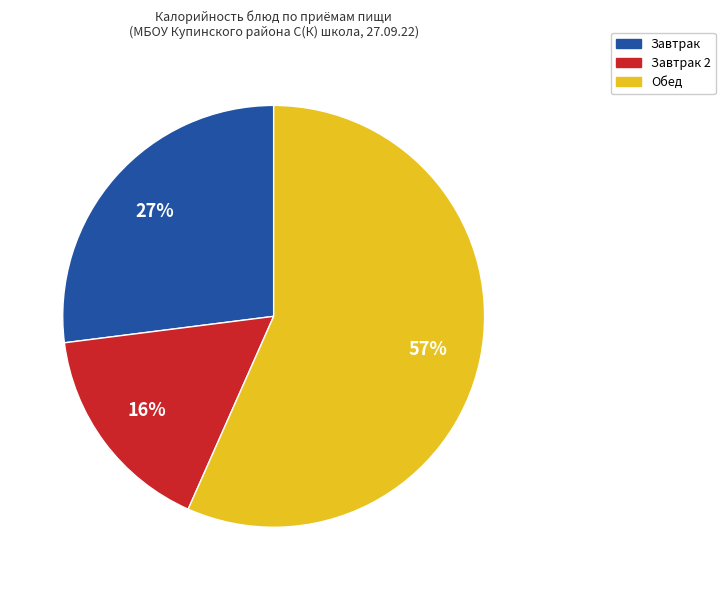

How many segments does this pie chart have?

3